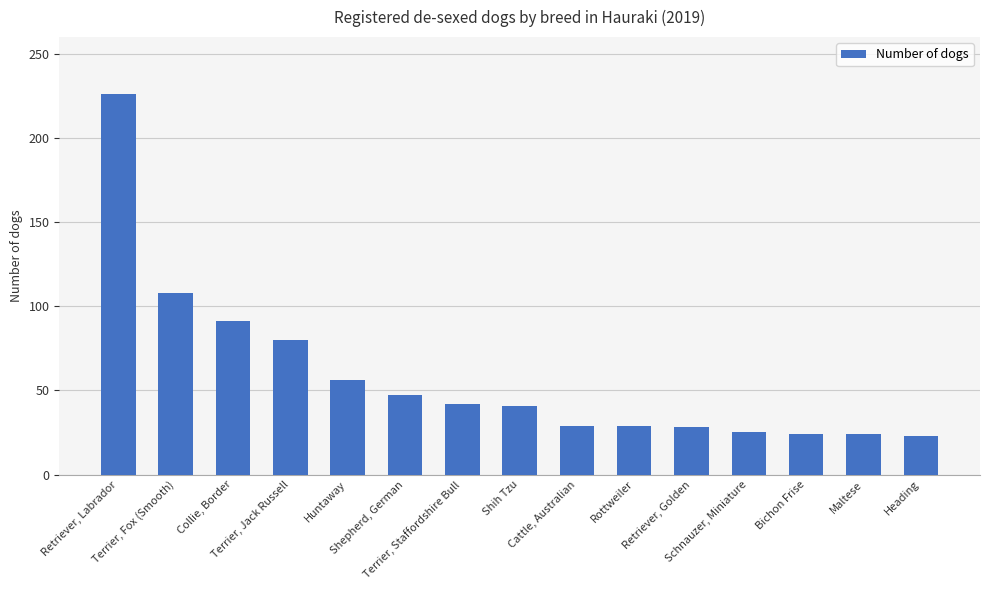

Is it true that the value at Schnauzer, Miniature is 11?

False